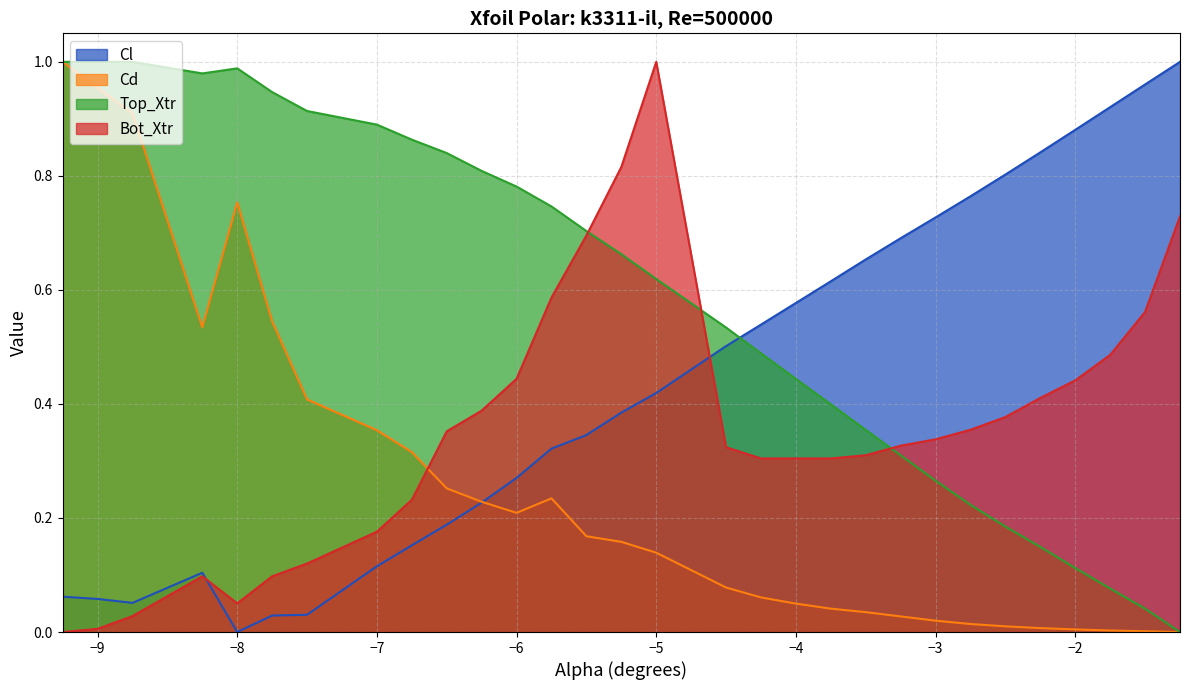

Which category has the lowest value in the Cl series?

−8